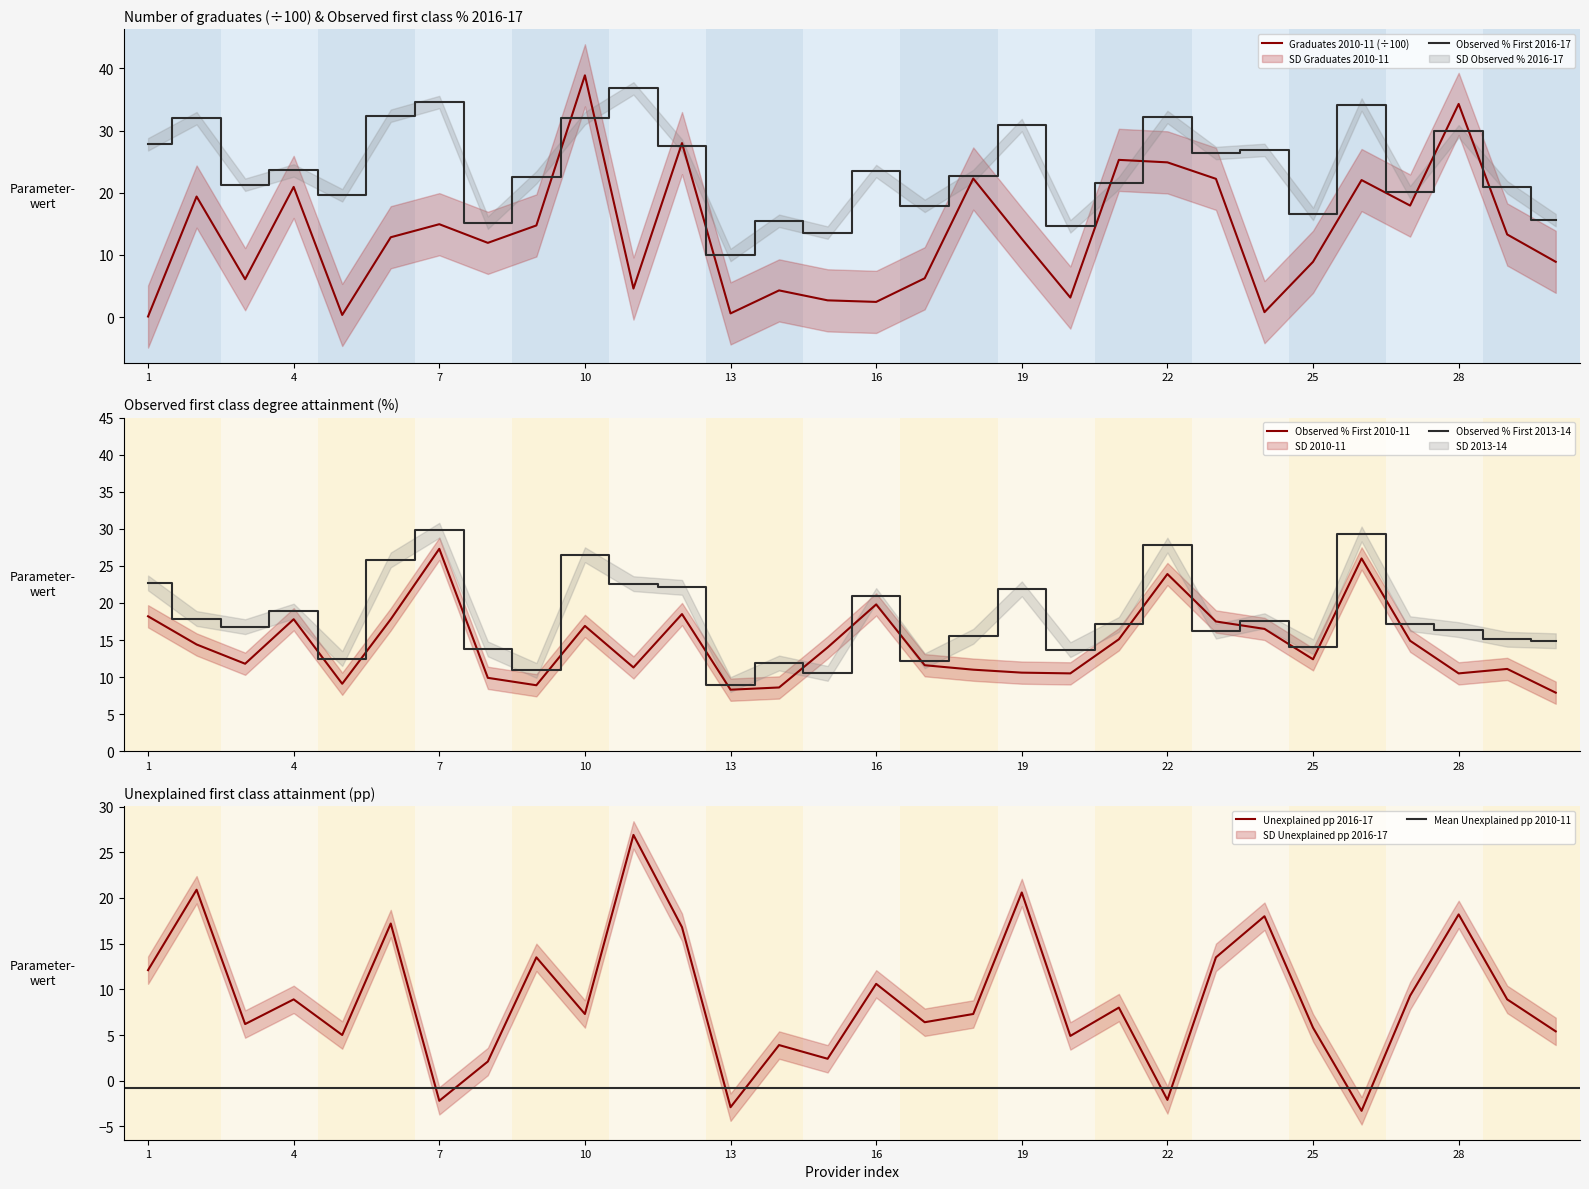

Is it true that Observed % First 2016-17 equals 29.9 at 28?

True